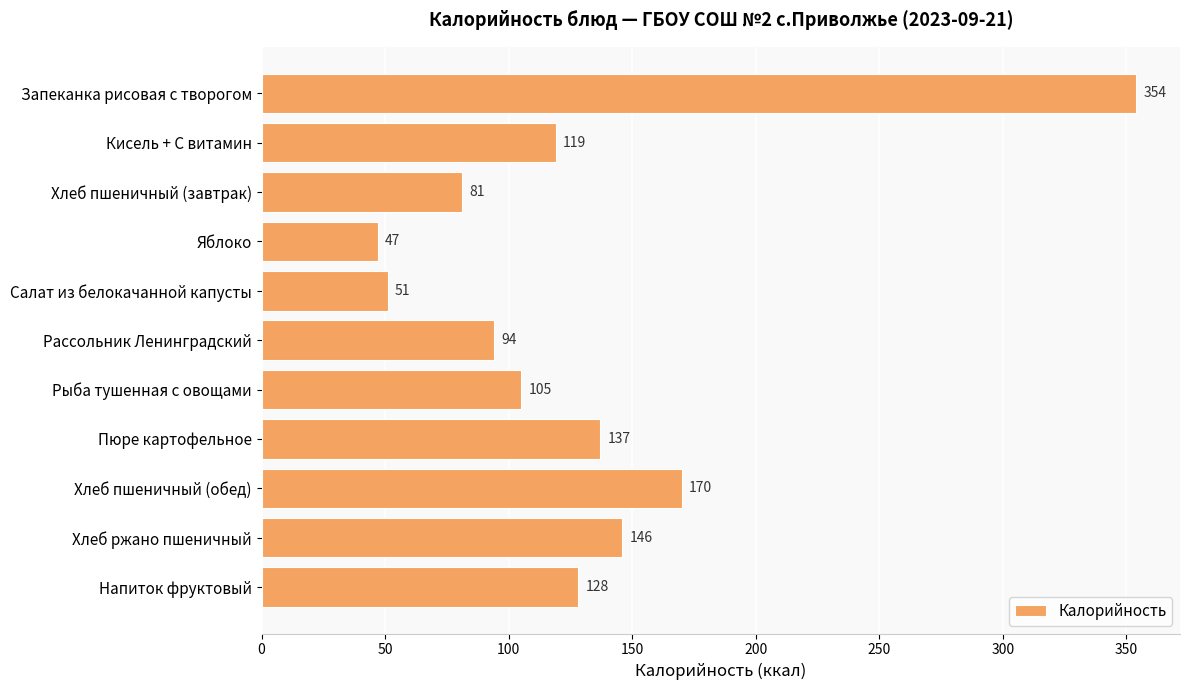

What is the label of the 5th bar from the top?

Салат из белокачанной капусты